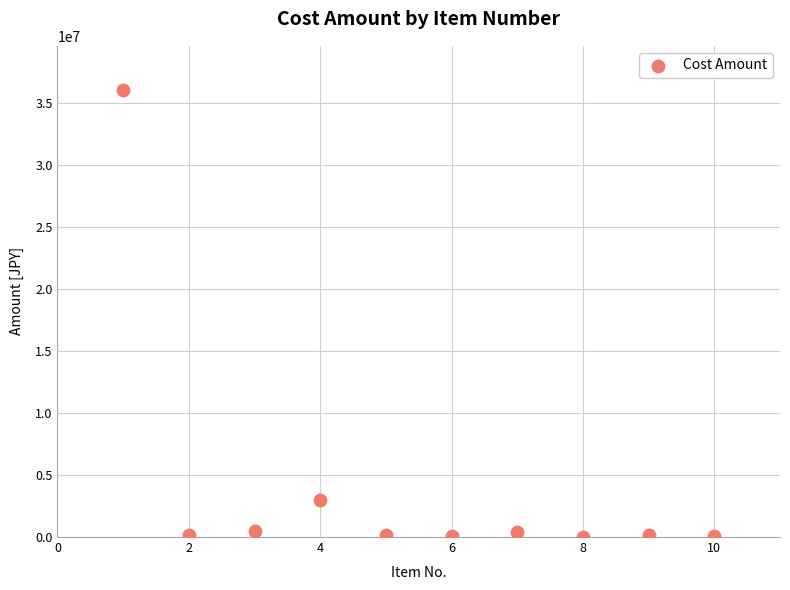

What Y value in the scatter plot is closest to 18010000?

3000000